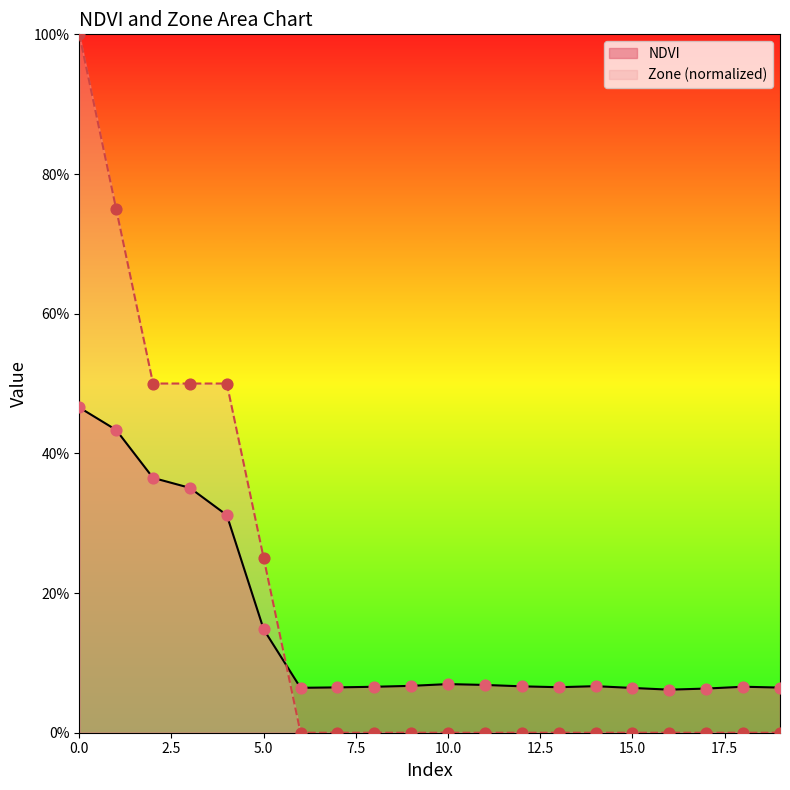

Which series has the largest total across all categories?

Zone (normalized)